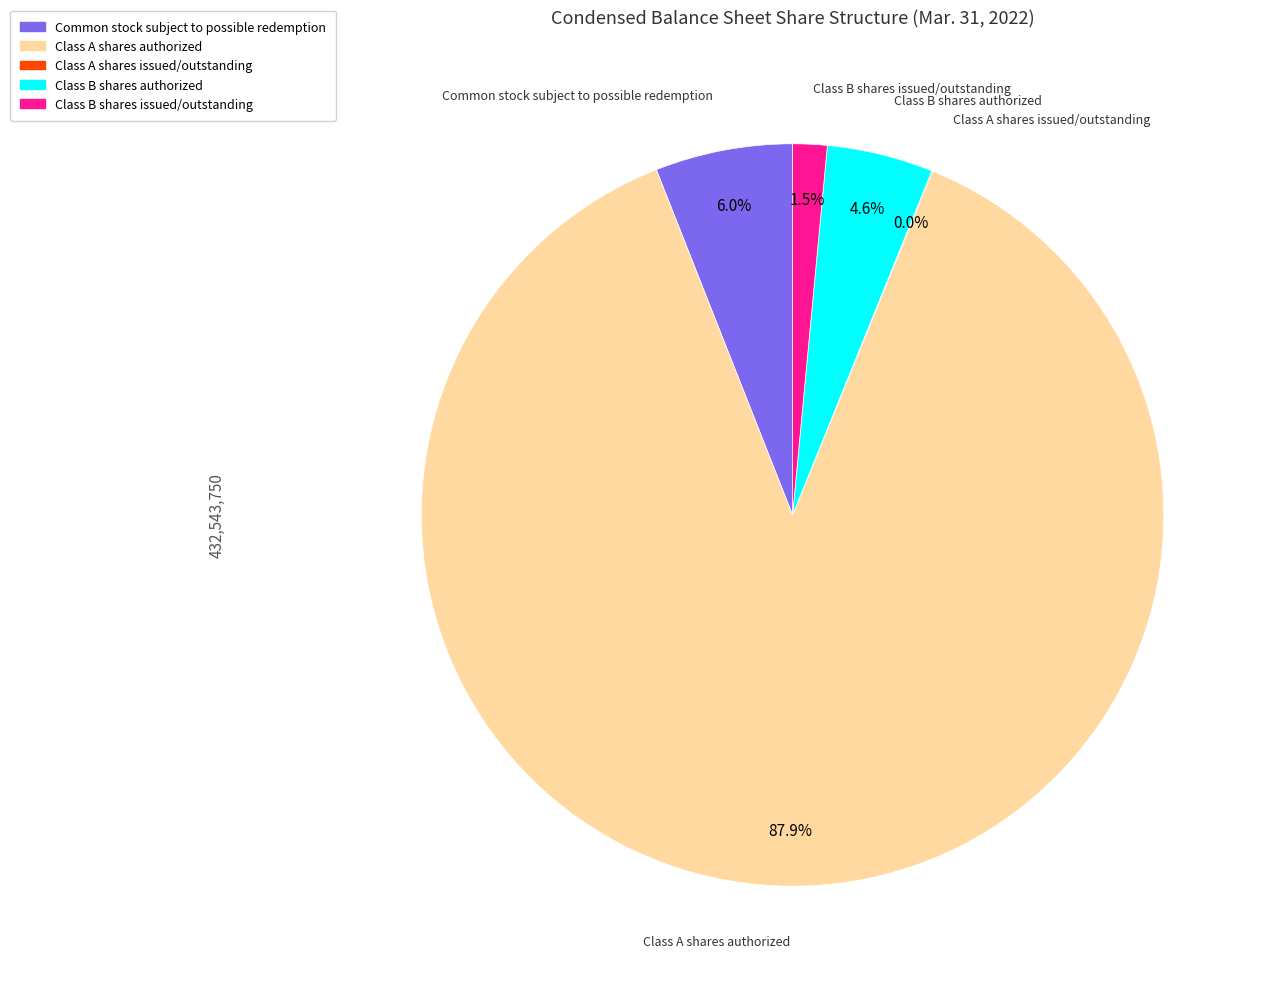

What is the largest slice in the pie chart?

Class A shares authorized